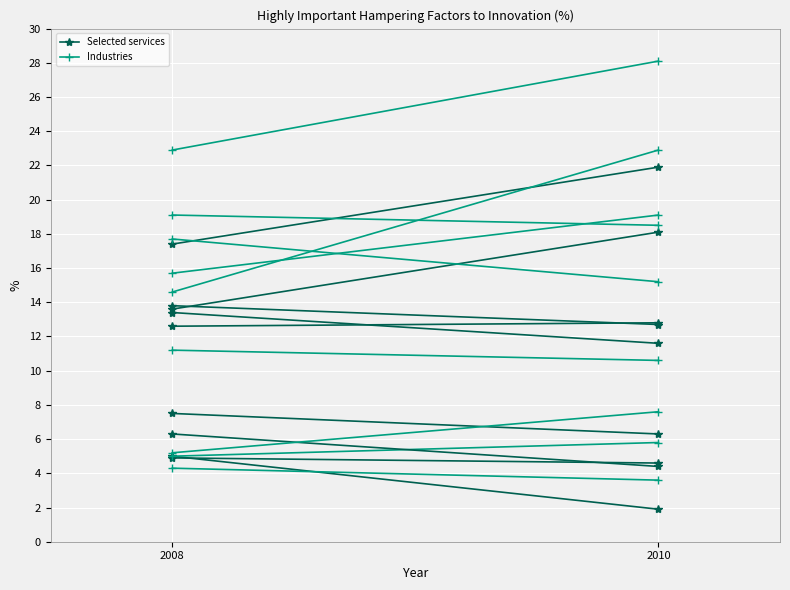

At how many categories does at least one series exceed 19?

2